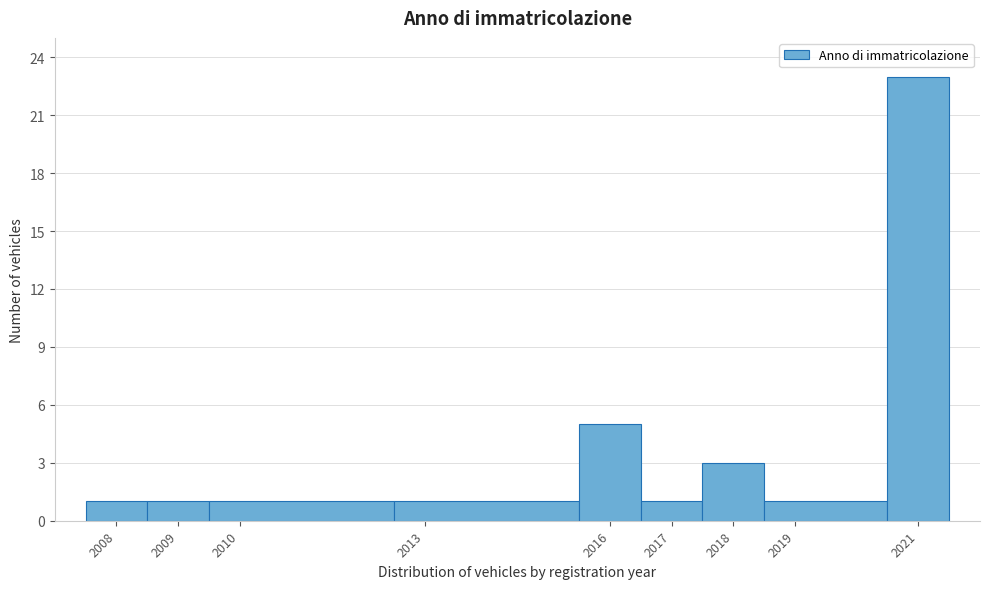

Over which range of the x-axis is the bar tallest?

2020.5 to 2021.5